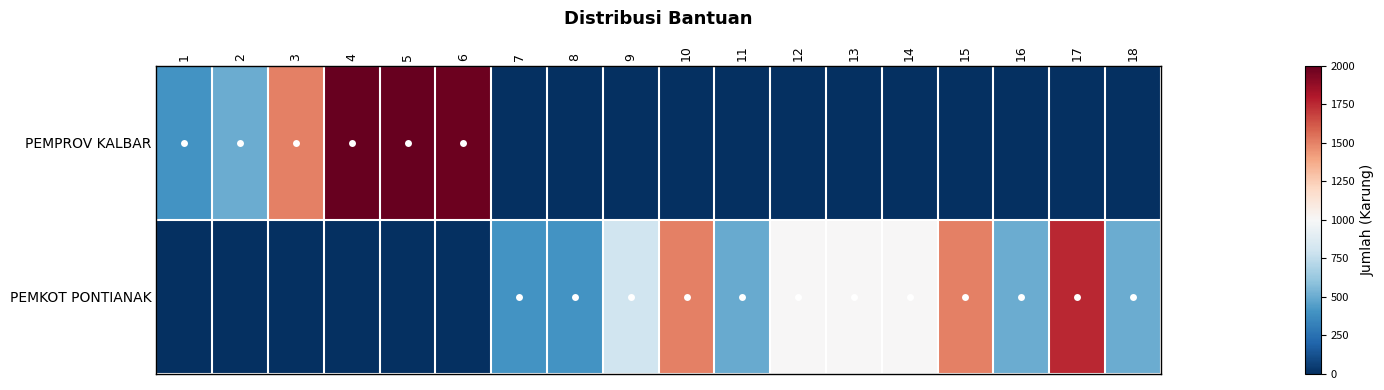

Reading right to left, extract all data points from this chart.

PEMPROV KALBAR: 18=0	17=0	16=0	15=0	14=0	13=0	12=0	11=0	10=0	9=0	8=0	7=0	6=1984	5=2000	4=2000	3=1500	2=500	1=400
PEMKOT PONTIANAK: 18=500	17=1750	16=500	15=1500	14=1000	13=1000	12=1000	11=498	10=1500	9=800	8=400	7=400	6=0	5=0	4=0	3=0	2=0	1=0